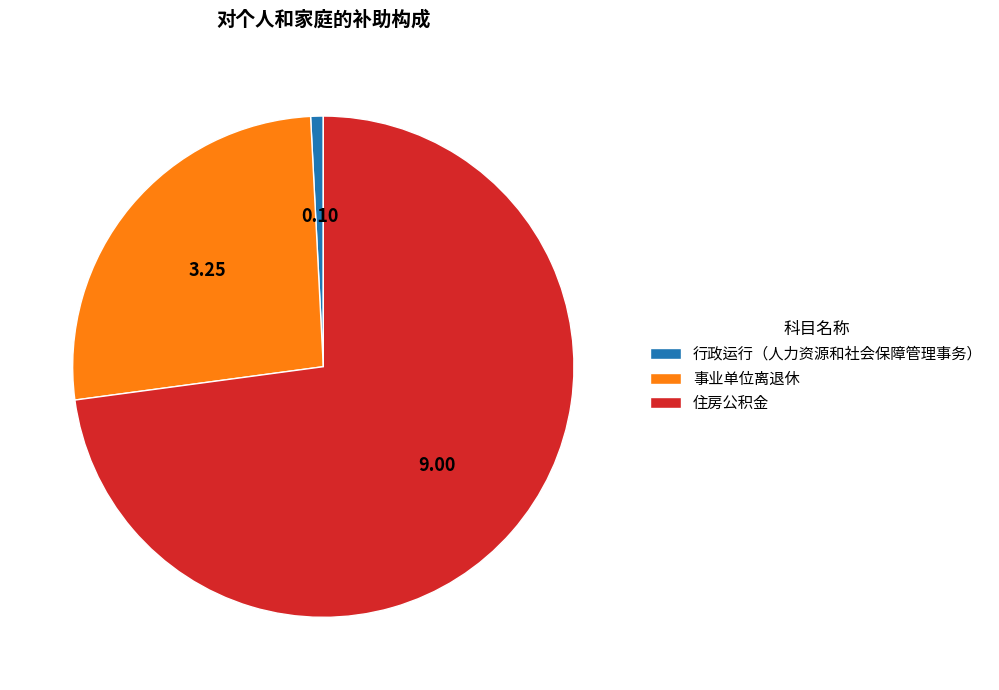

Rank the categories by value from highest to lowest.

住房公积金, 事业单位离退休, 行政运行（人力资源和社会保障管理事务）